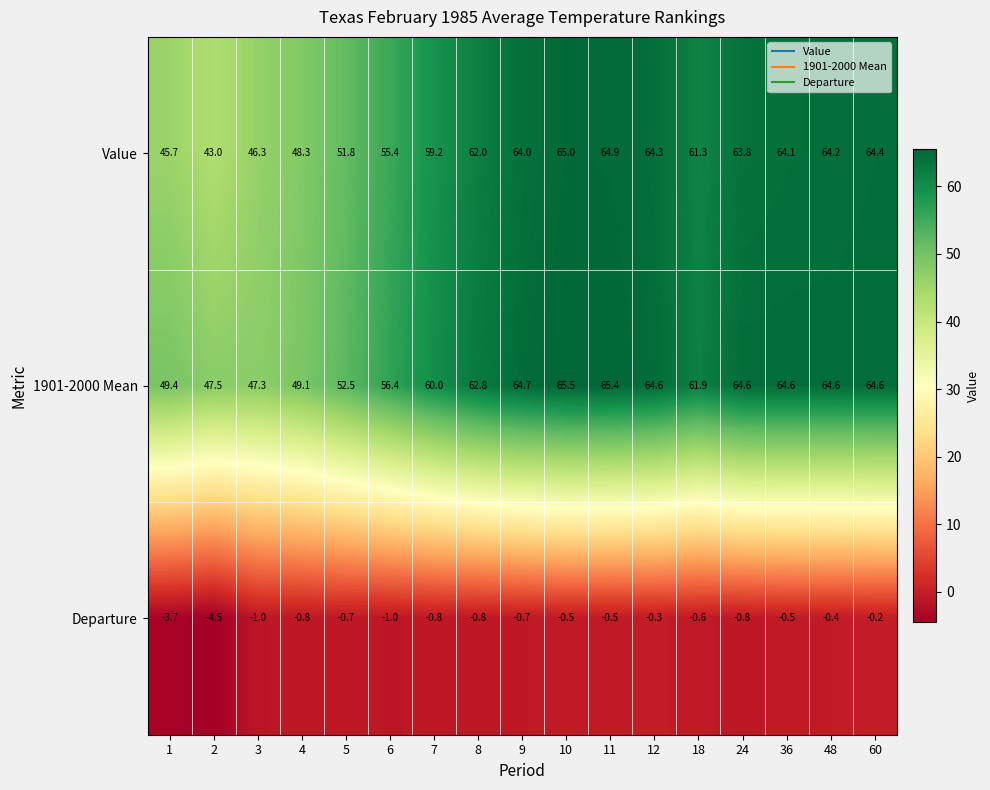

How many data points does each series have?

17